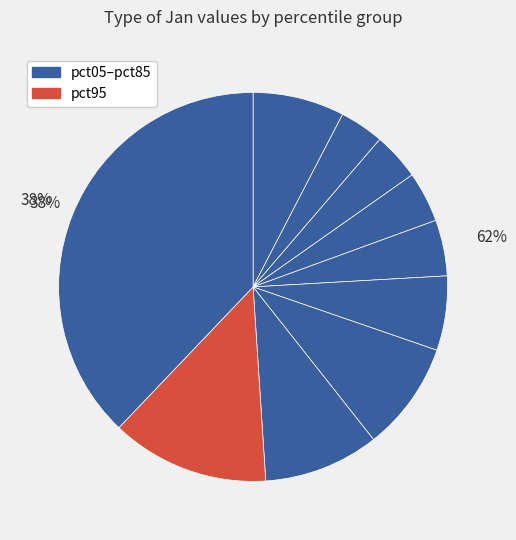

How many segments does this pie chart have?

10